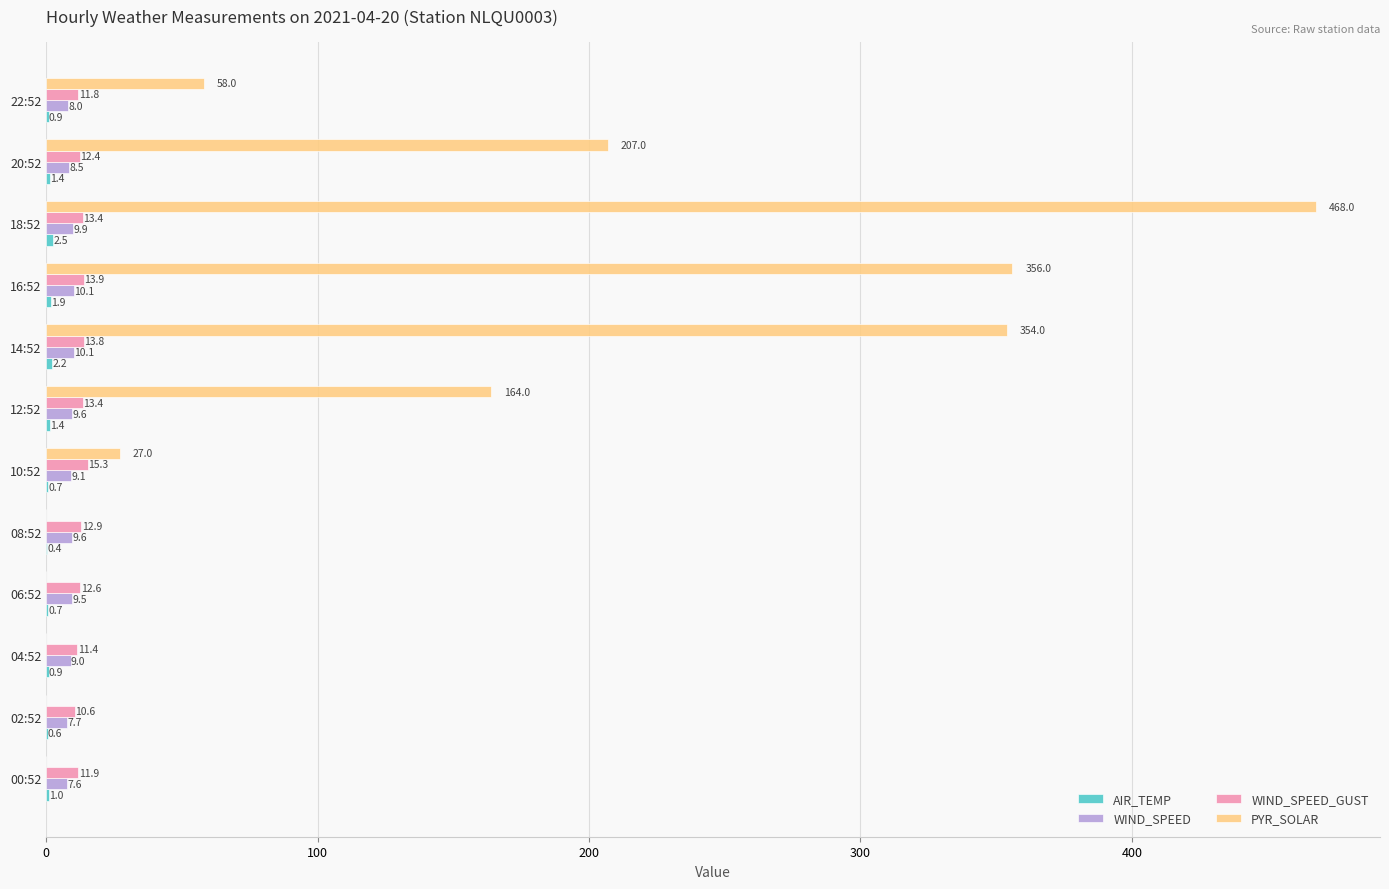

What value does the PYR_SOLAR series have at 12:52?

164.0